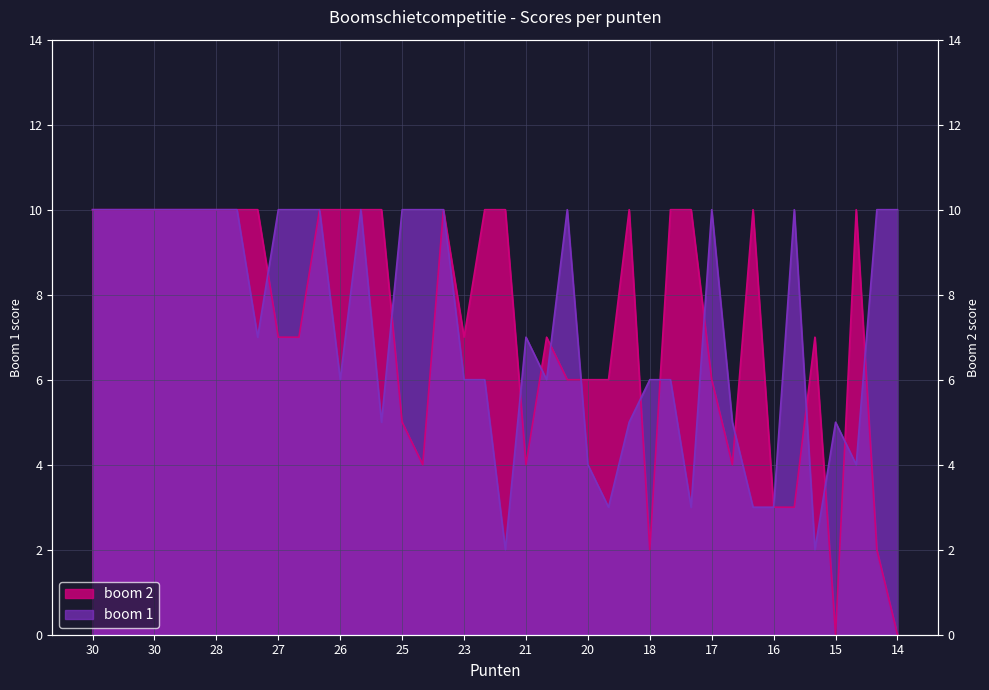

Reading right to left, list all the values displayed in this chart.

boom 1: 10	10	4	5	2	10	3	3	5	10	3	6	6	5	3	4	10	6	7	2	6	6	10	10	10	5	10	6	10	10	10	7	10	10	10	10	10	10	10	10
boom 2: 0	2	10	0	7	3	3	10	4	6	10	10	2	10	6	6	6	7	4	10	10	7	10	4	5	10	10	10	10	7	7	10	10	10	10	10	10	10	10	10